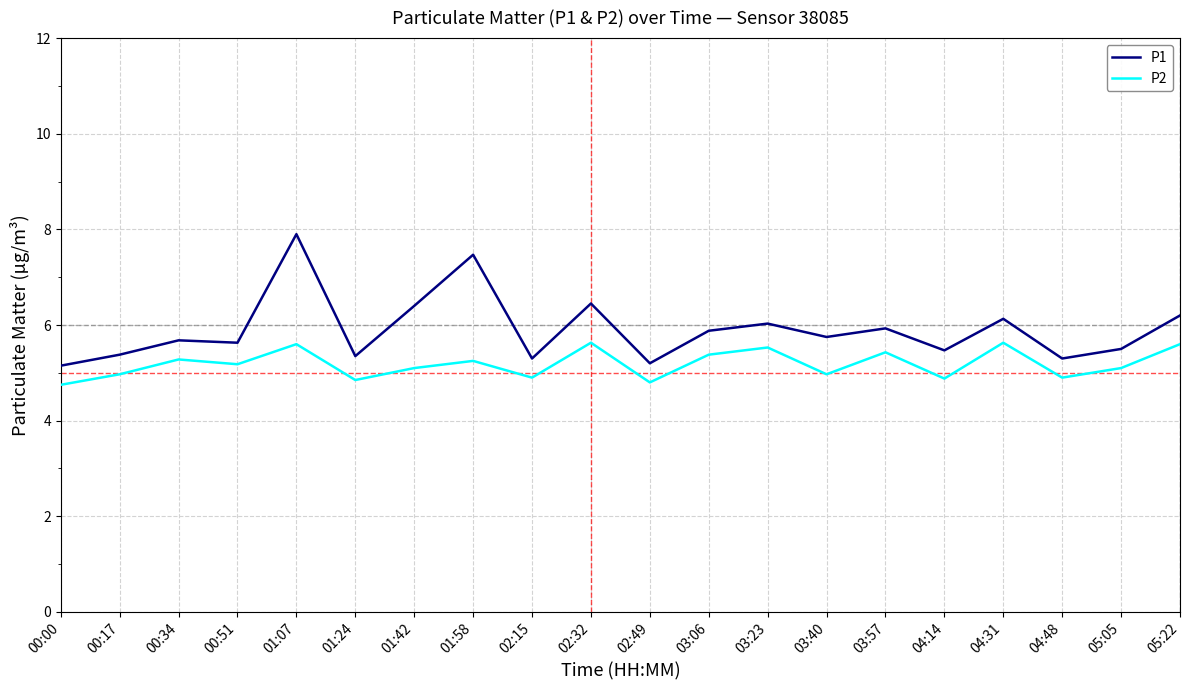

What is the maximum value shown in the chart?

7.9